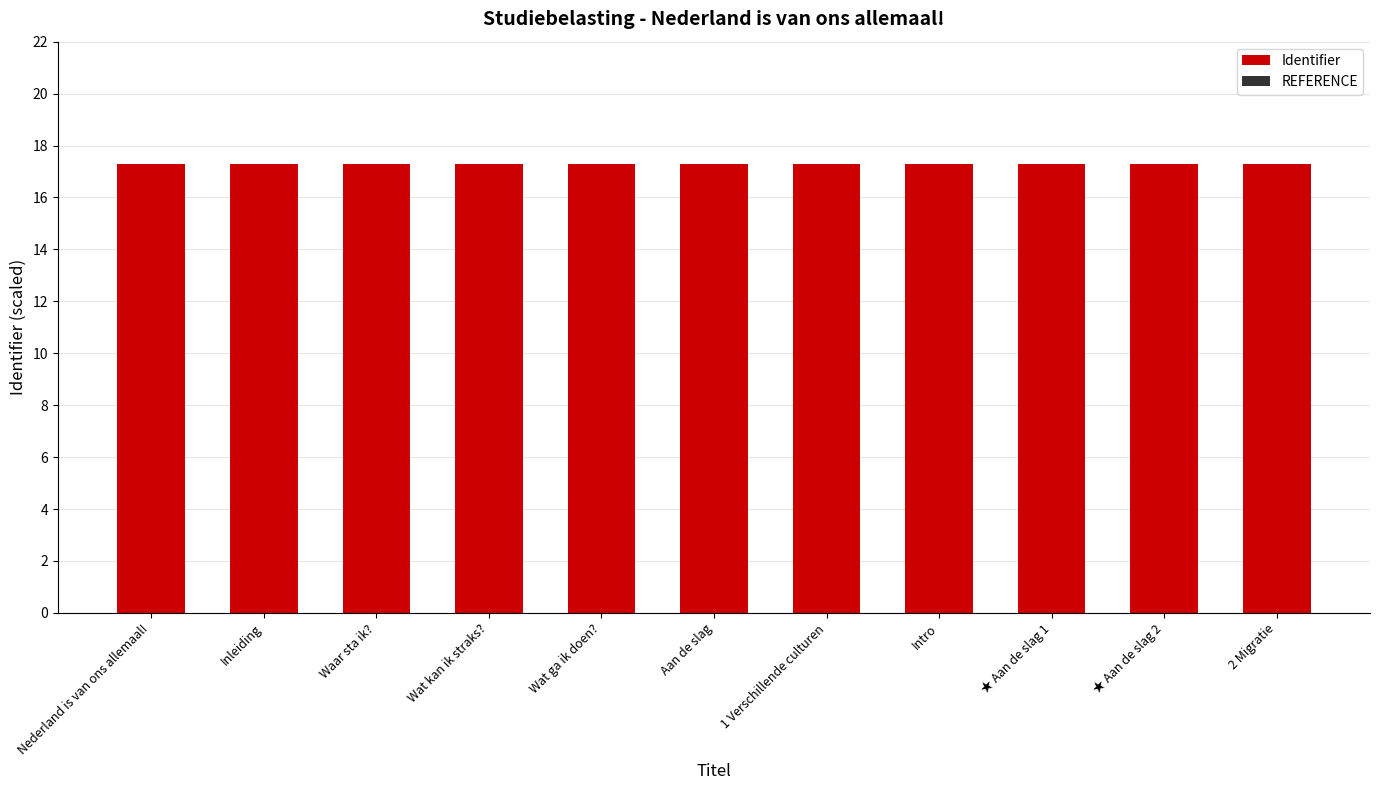

Reading left to right, what are all the values shown in this chart?

Identifier: 17.3	17.3	17.3	17.3	17.3	17.3	17.3	17.3	17.3	17.3	17.3
REFERENCE: 0.0	-0.0	-0.0	-0.0	-0.0	-0.0	-0.0	-0.0	-0.0	-0.0	-0.0